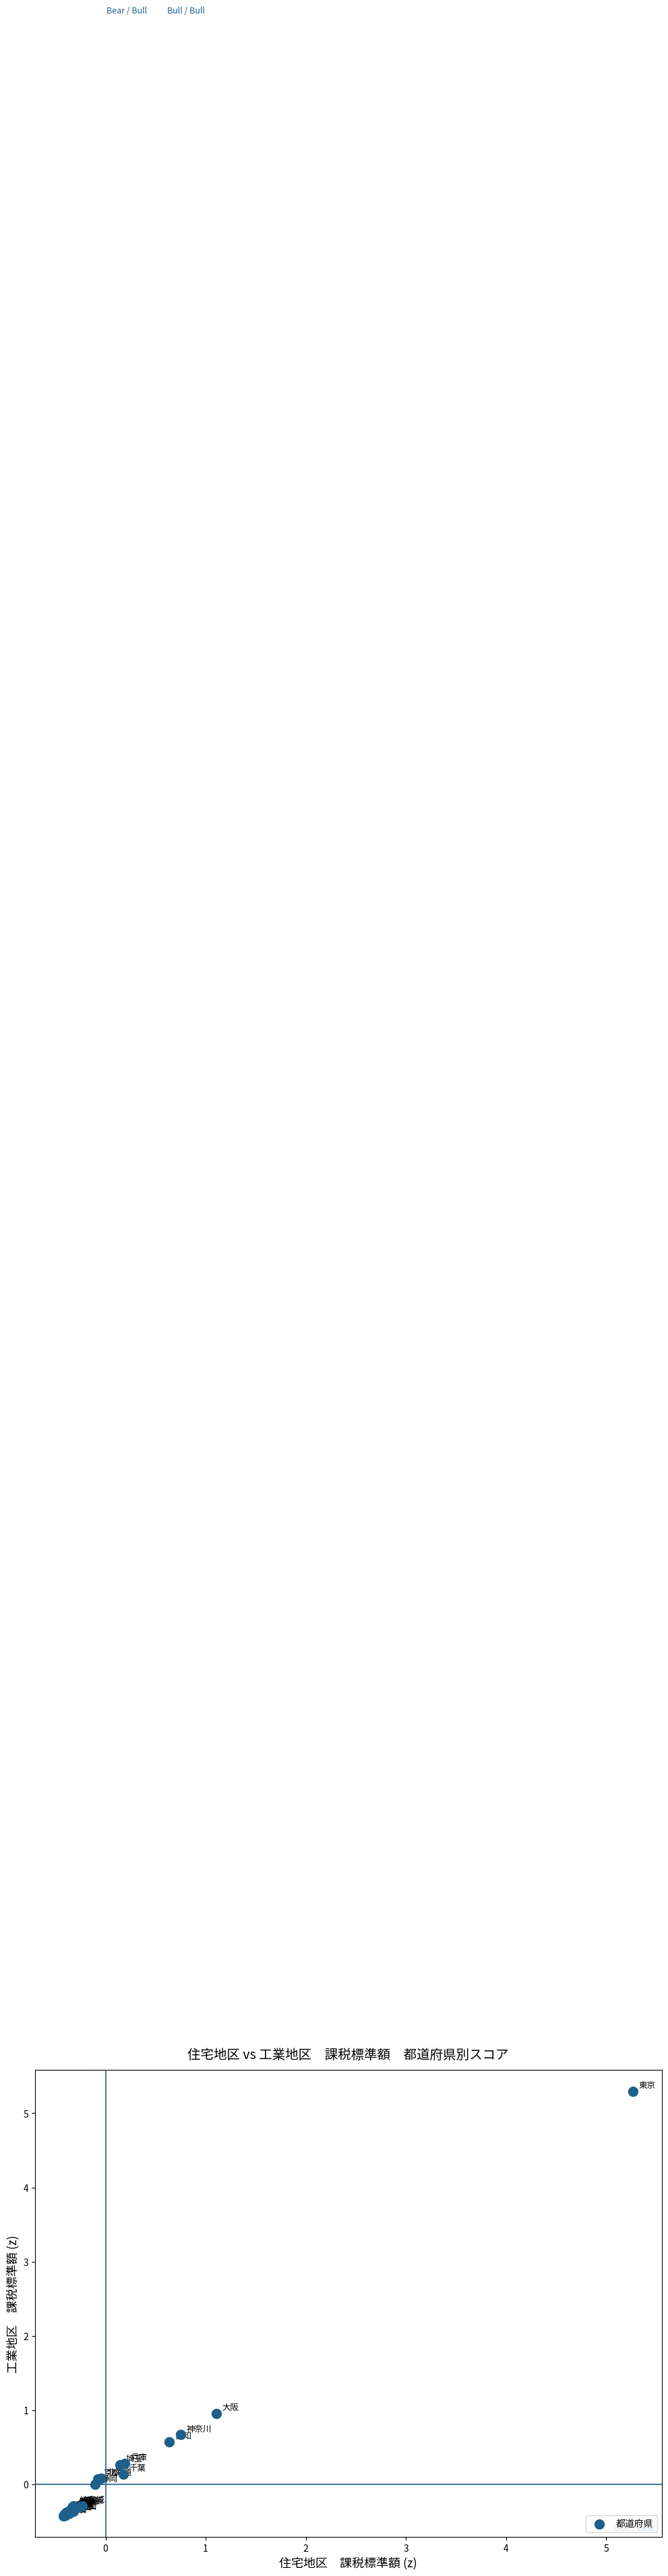

What Y value in the scatter plot is closest to 2?

1.0